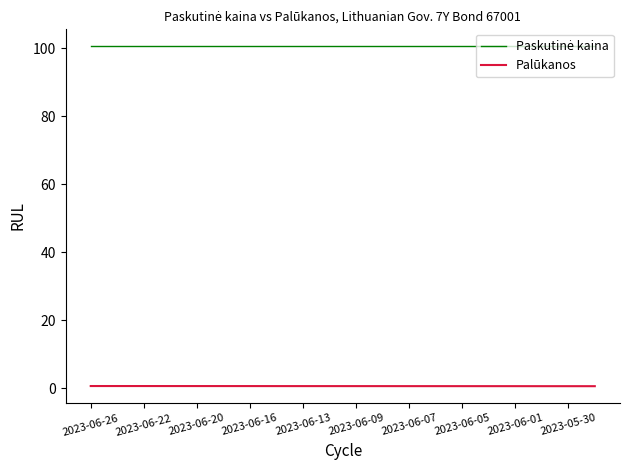

What is the greatest value displayed?

100.7